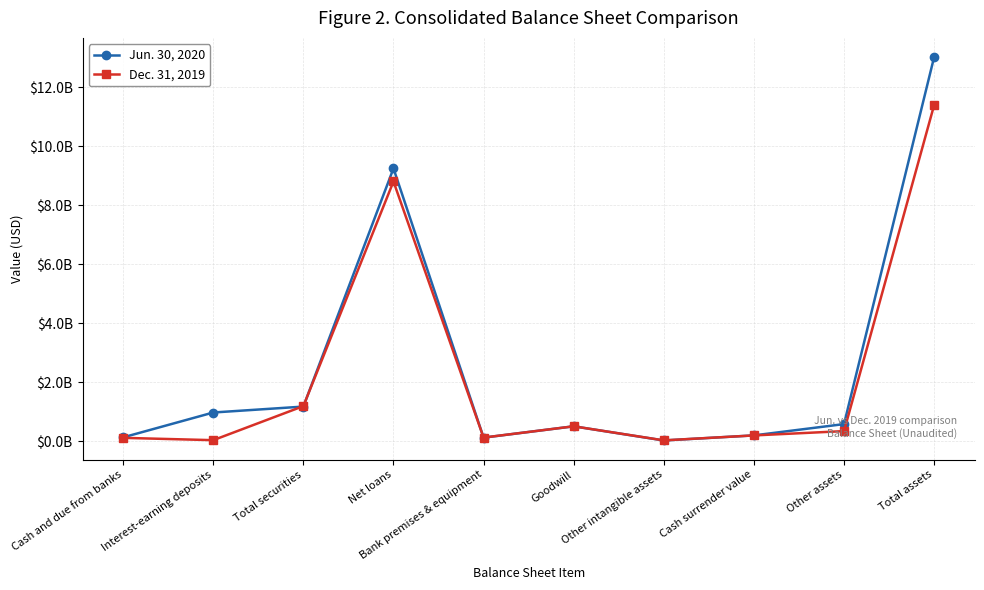

Reading right to left, extract all data points from this chart.

Jun. 30, 2020: 13022500000	581431000	198124000	25996000	506206000	122172000	9247472000	1174894000	974105000	131615000
Dec. 31, 2019: 11395165000	343353000	197372000	29286000	506206000	123674000	8805899000	1190670000	36288000	114686000